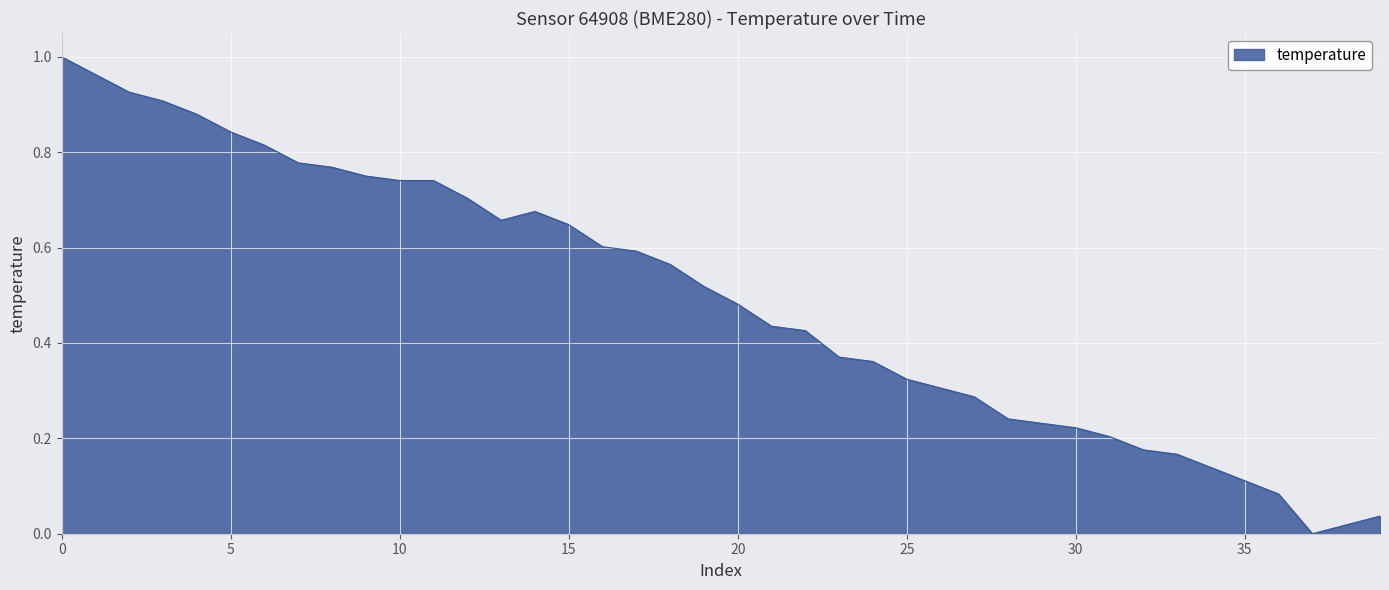

How many values are above zero?

39